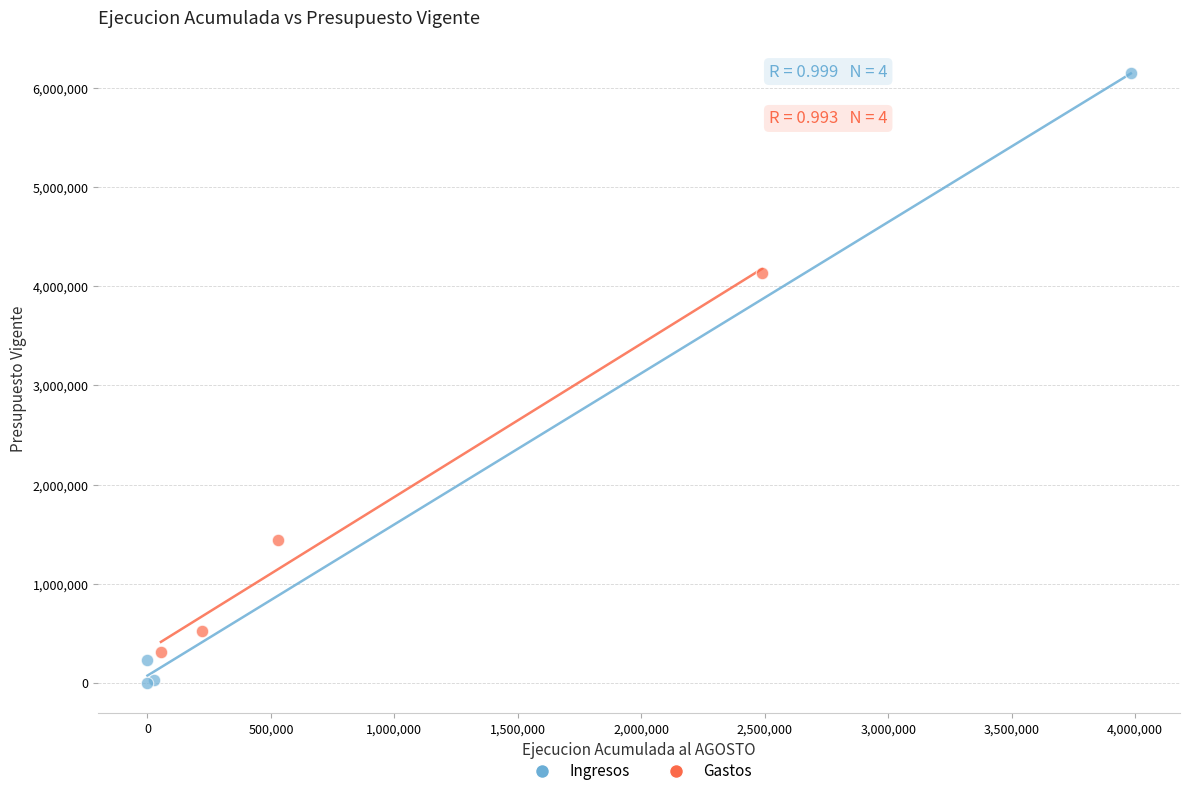

Which series reaches the maximum Y coordinate?

Ingresos